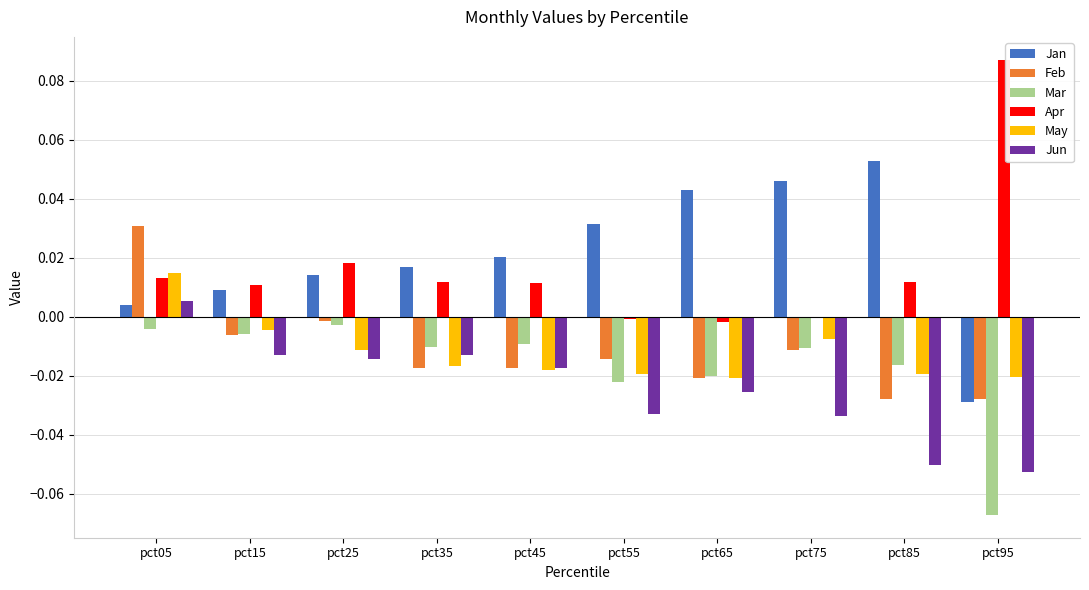

Which series changed the most between pct55 and pct75?

Jan